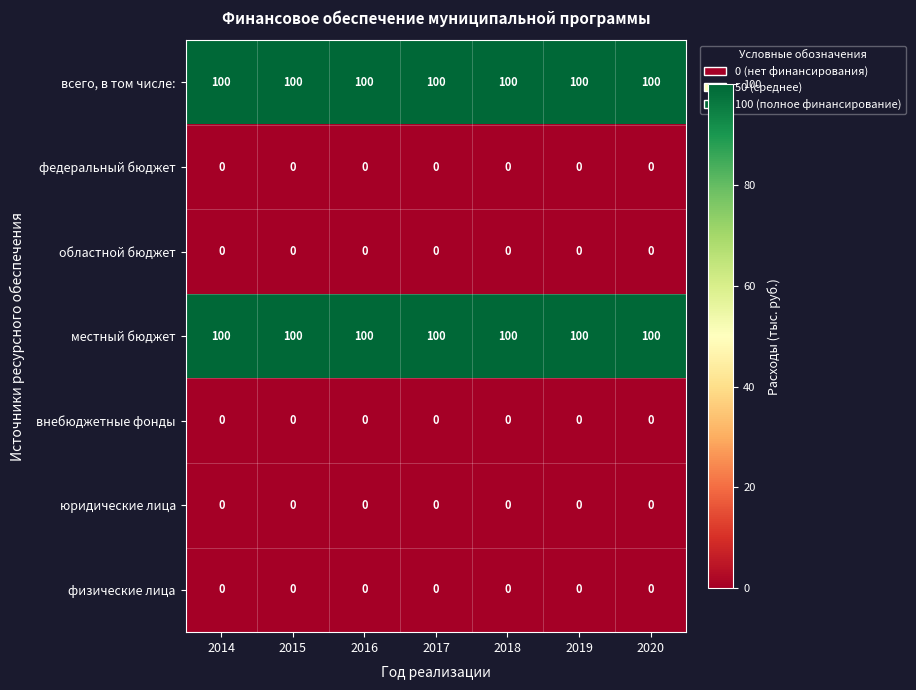

What is the total value across all series at 2017?

200